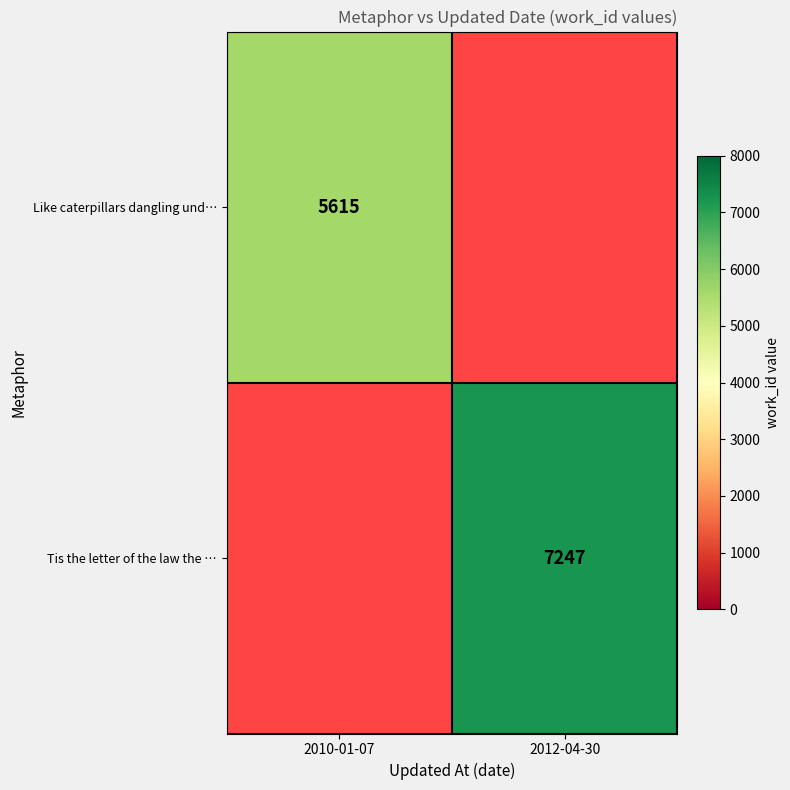

Is it true that Tis the letter of the law the … equals 7247 at 2012-04-30?

True